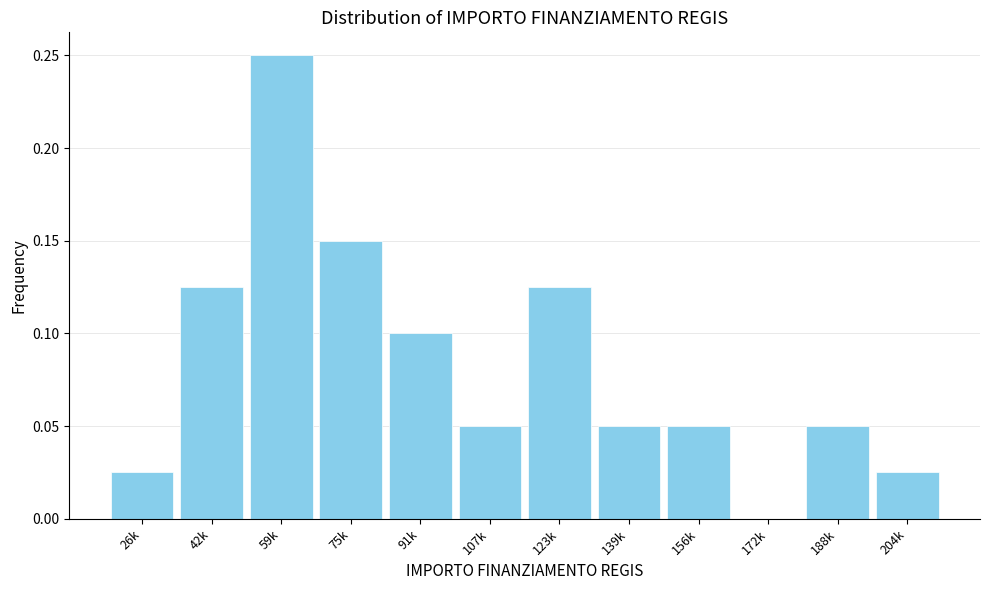

Between 107k and 123k, which is larger?

123k